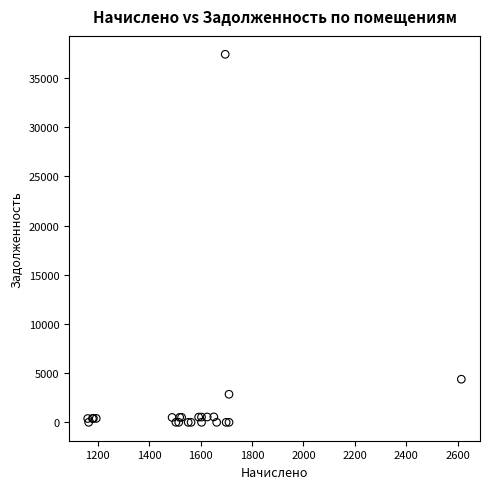

What Y value in the scatter plot is closest to 18701?

4380.1